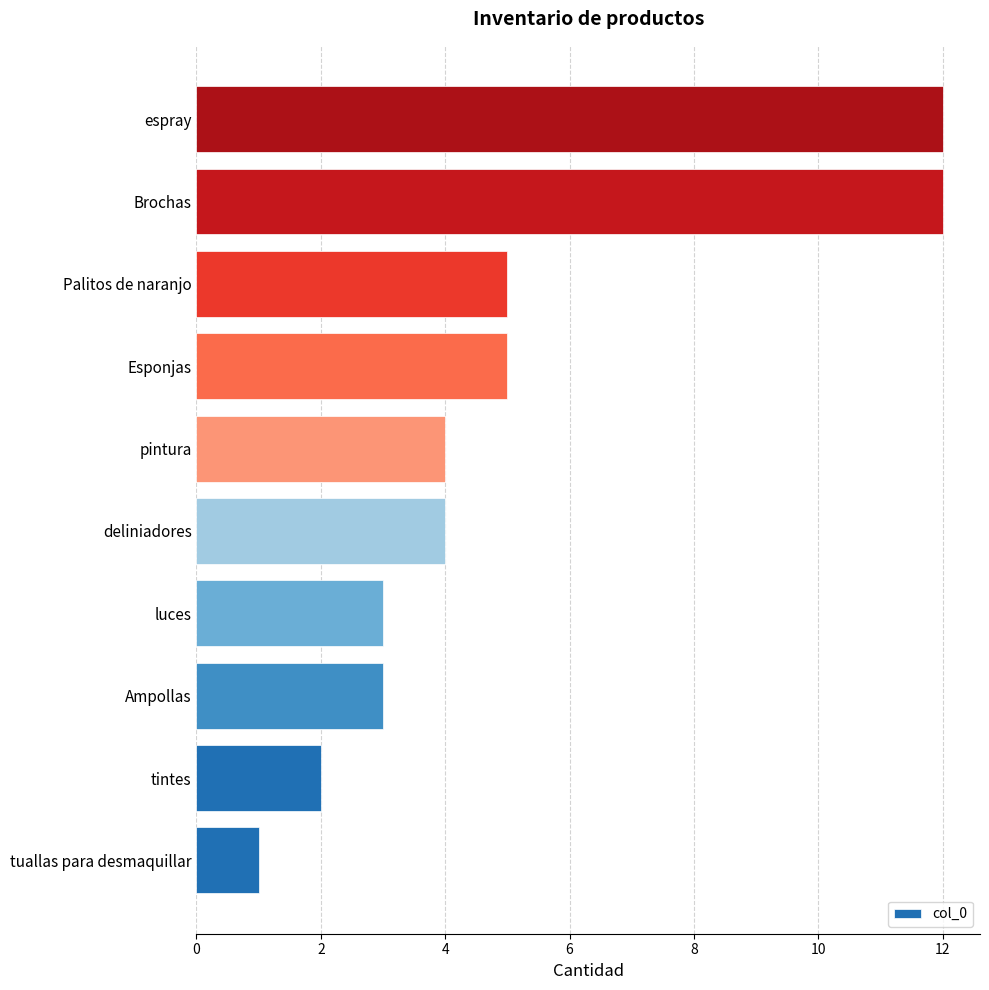

What is the maximum value shown in the chart?

12